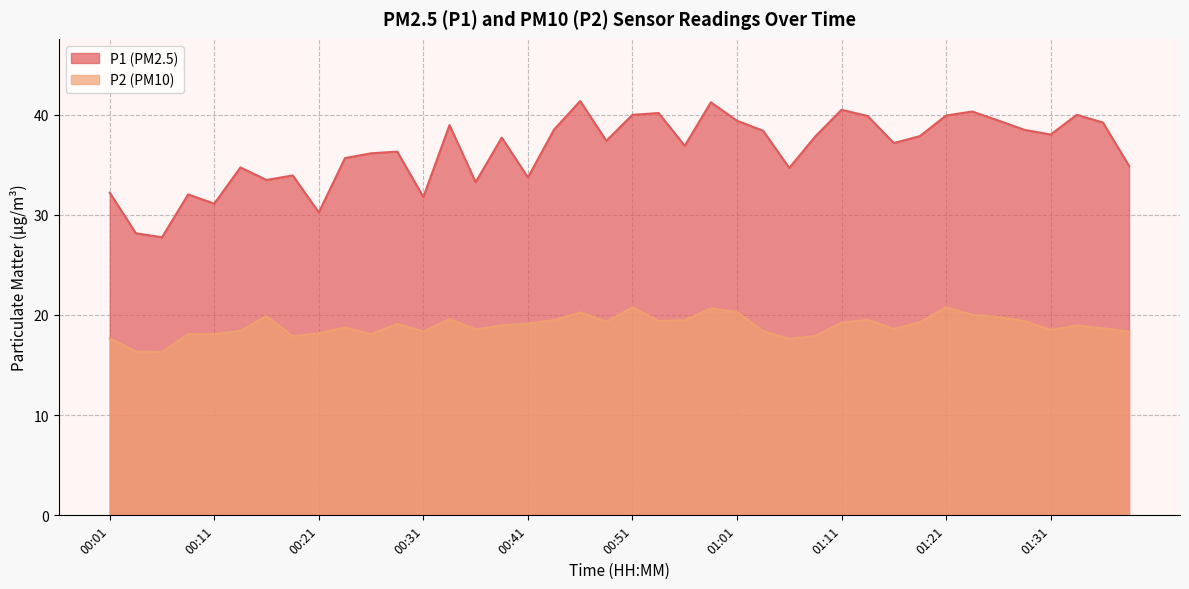

What is the spread (max minus min) of values at 00:36?

14.7